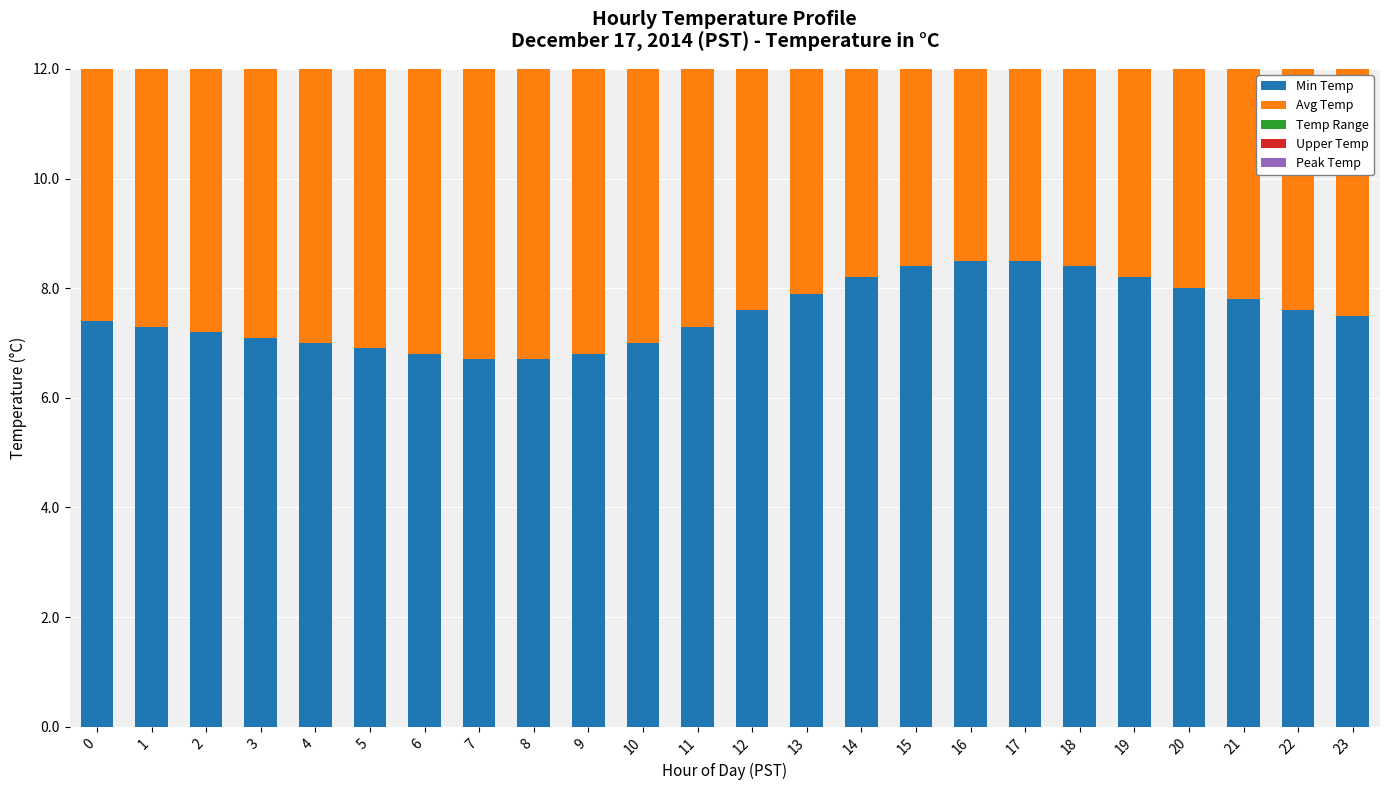

Reading right to left, extract all data points from this chart.

Min Temp: 7.5	7.6	7.8	8.0	8.2	8.4	8.5	8.5	8.4	8.2	7.9	7.6	7.3	7.0	6.8	6.7	6.7	6.8	6.9	7.0	7.1	7.2	7.3	7.4
Avg Temp: 7.5	7.6	7.8	8.0	8.2	8.4	8.5	8.5	8.4	8.3	8.0	7.7	7.4	7.1	6.9	6.8	6.8	6.8	6.9	7.0	7.2	7.3	7.4	7.6
Temp Range: 0.2	0.2	0.2	0.2	0.2	0.2	0.2	0.2	0.2	0.2	0.2	0.2	0.2	0.2	0.2	0.2	0.2	0.2	0.2	0.2	0.2	0.2	0.2	0.3
Upper Temp: 0.1	0.1	0.1	0.1	0.1	0.1	0.1	0.1	0.1	0.1	0.1	0.1	0.1	0.1	0.1	0.1	0.1	0.1	0.1	0.1	0.1	0.1	0.1	0.1
Peak Temp: 0.2	0.2	0.2	0.2	0.2	0.2	0.2	0.2	0.2	0.2	0.2	0.2	0.2	0.2	0.1	0.1	0.1	0.1	0.1	0.1	0.1	0.1	0.1	0.3